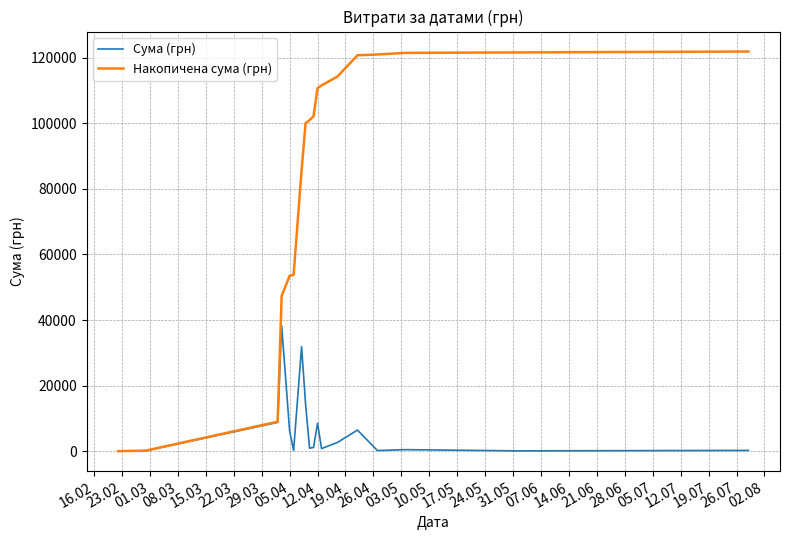

What is the greatest value displayed?

121839.8